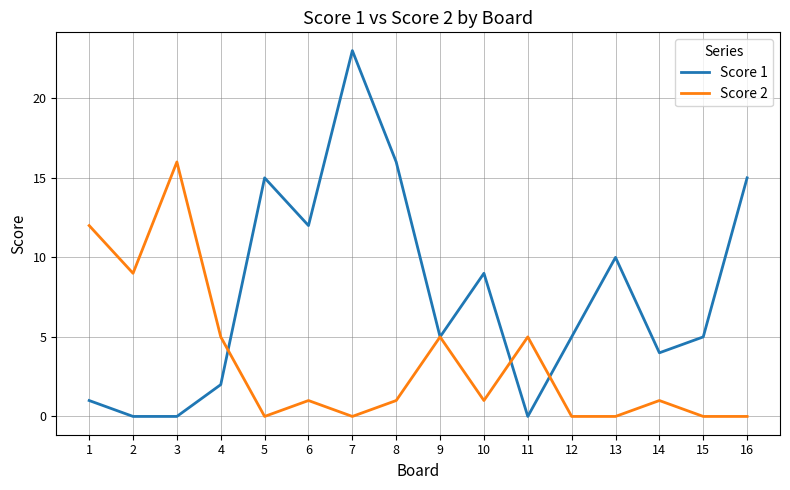

Between 7 and 14, which series saw the biggest shift?

Score 1